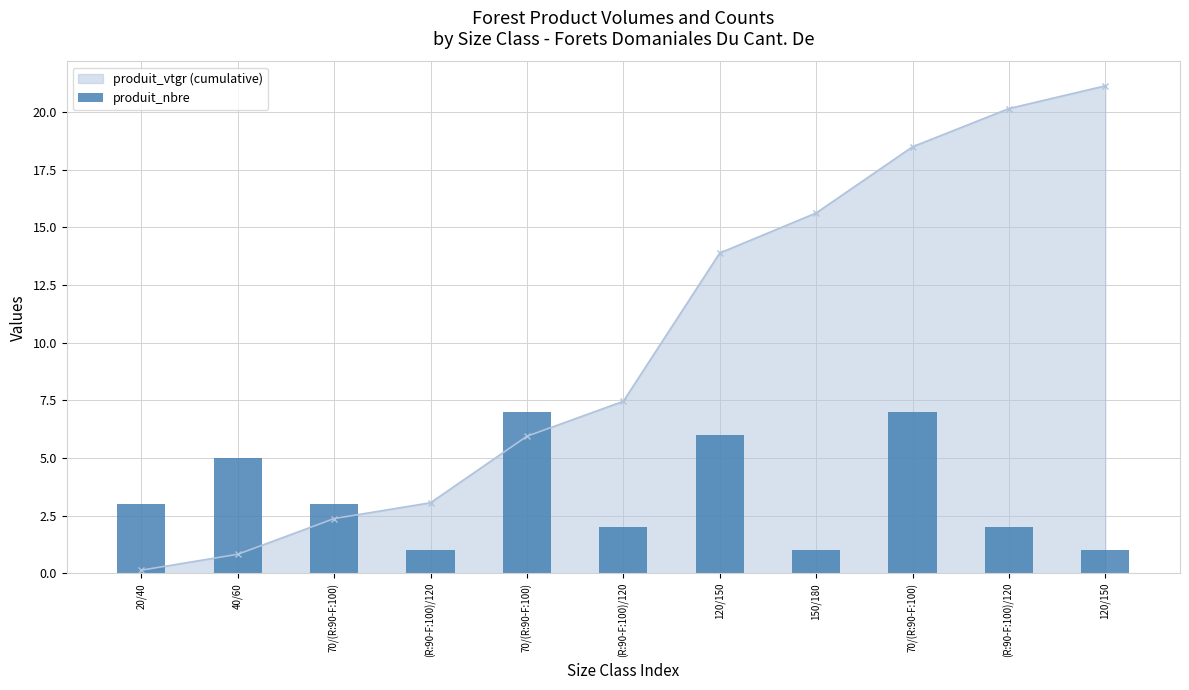

Where is the data nearest to the value 4?

20/40